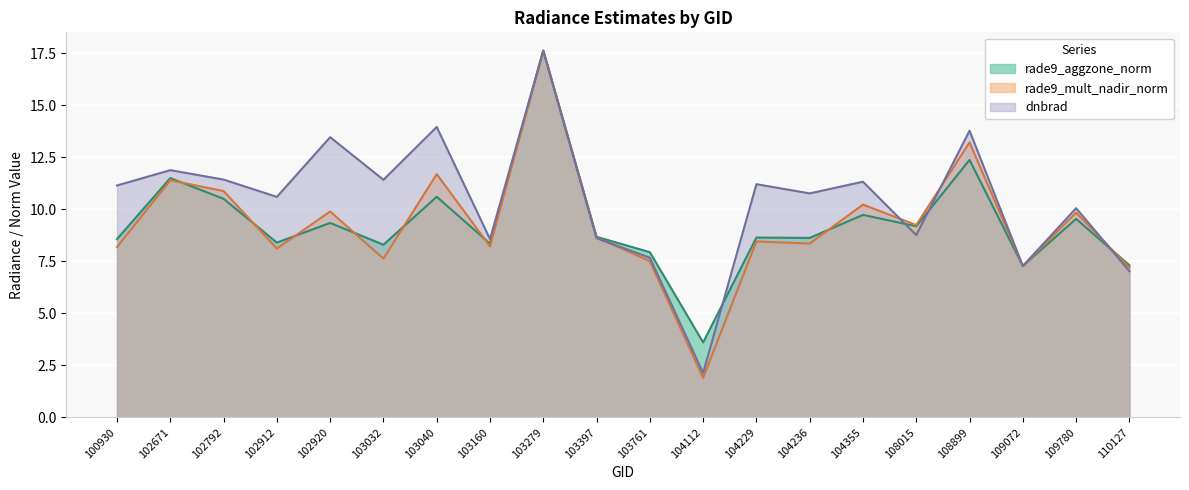

How many values in the dnbrad series exceed 11?

10